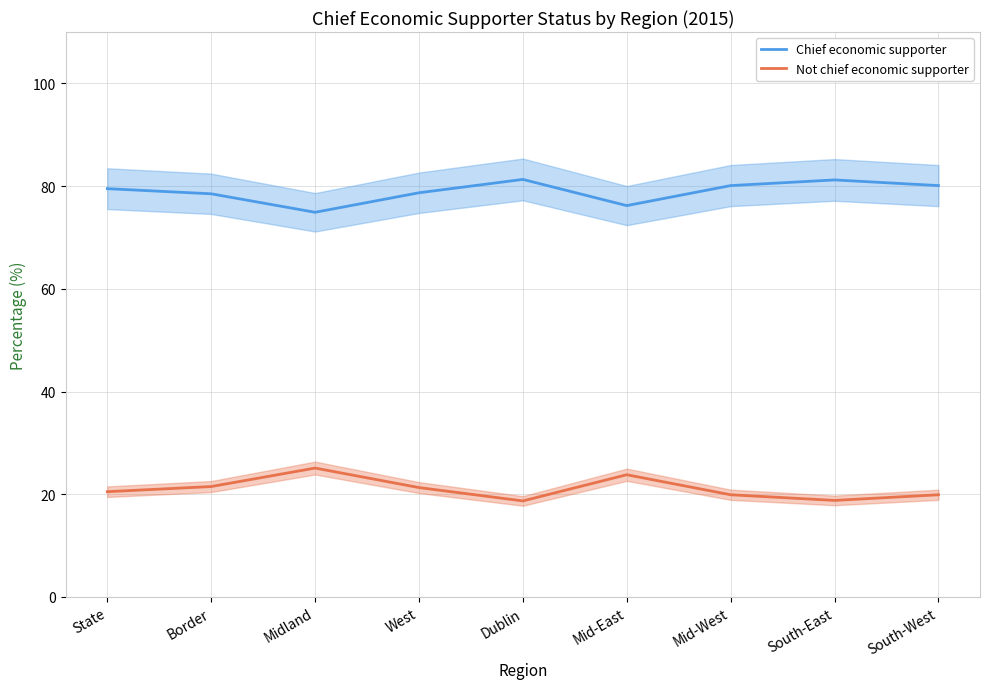

The value of Not chief economic supporter at South-West is 19.9. True or false?

True